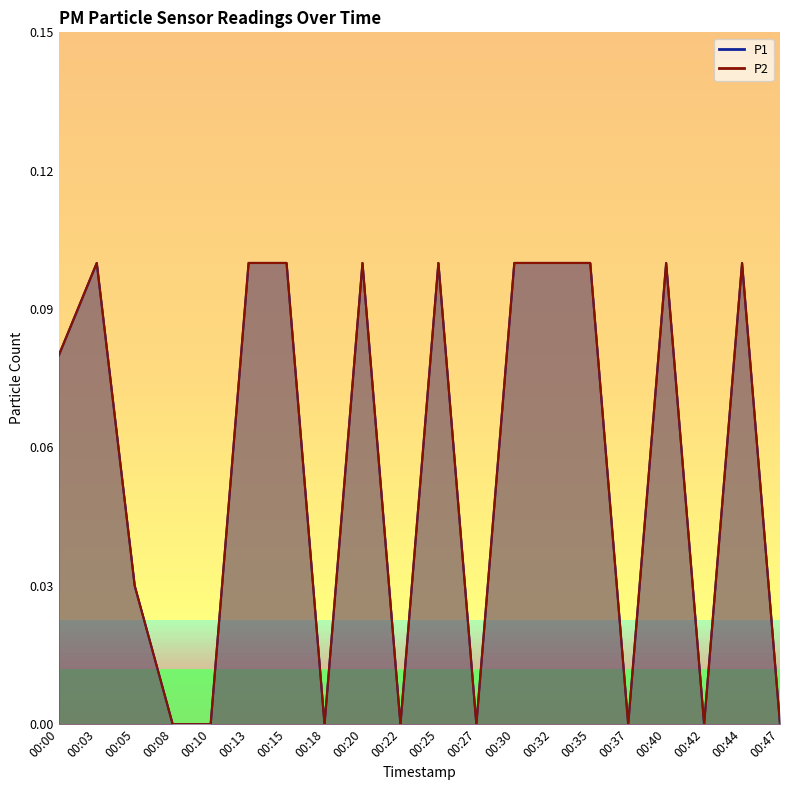

The value of P2 at 00:35 is 0.1. True or false?

True